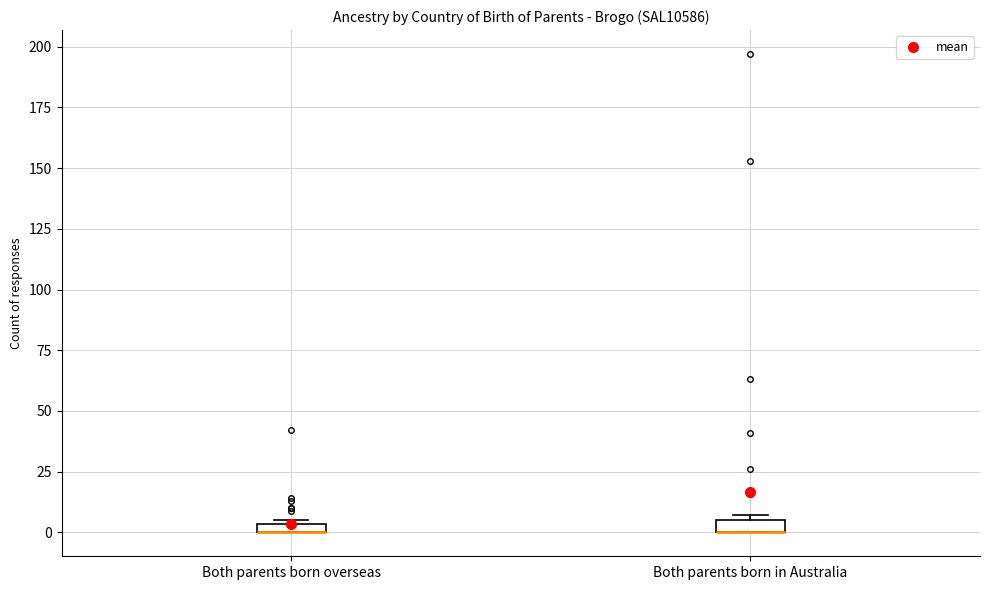

Where is the upper edge of the box for Both parents born overseas on the y-axis? The values are not printed on the chart, so give them approximately, as read against the axis.

5